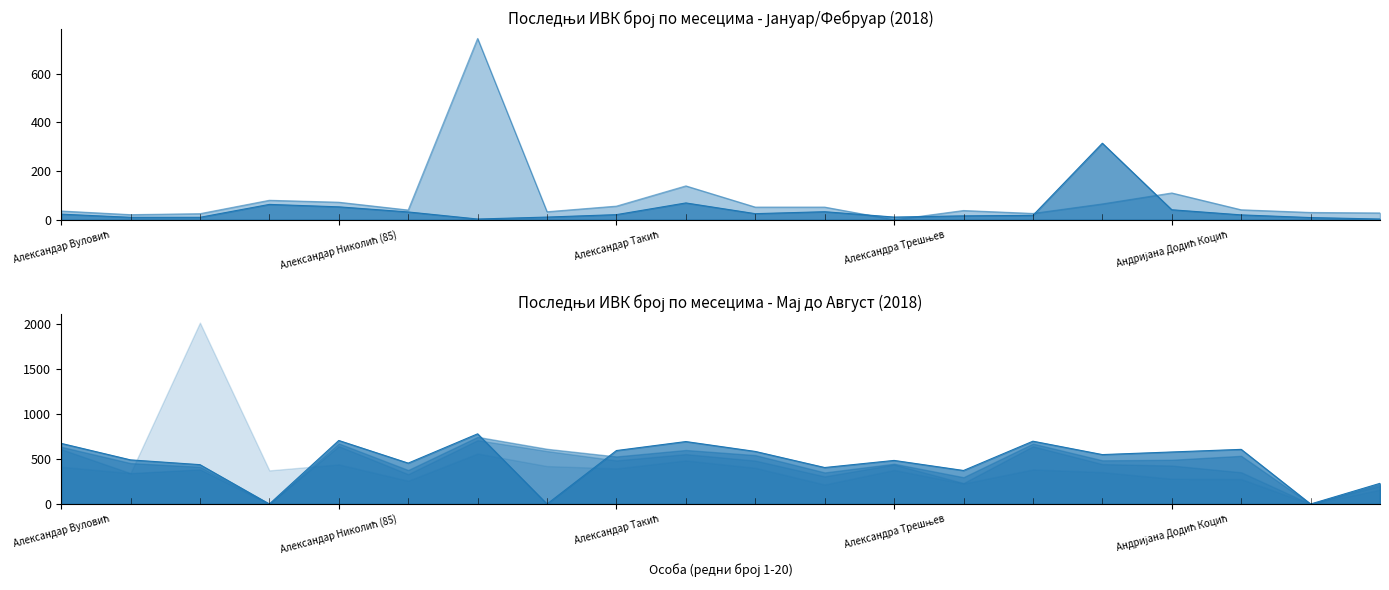

Which series has the widest spread of values?

АВГУСТ